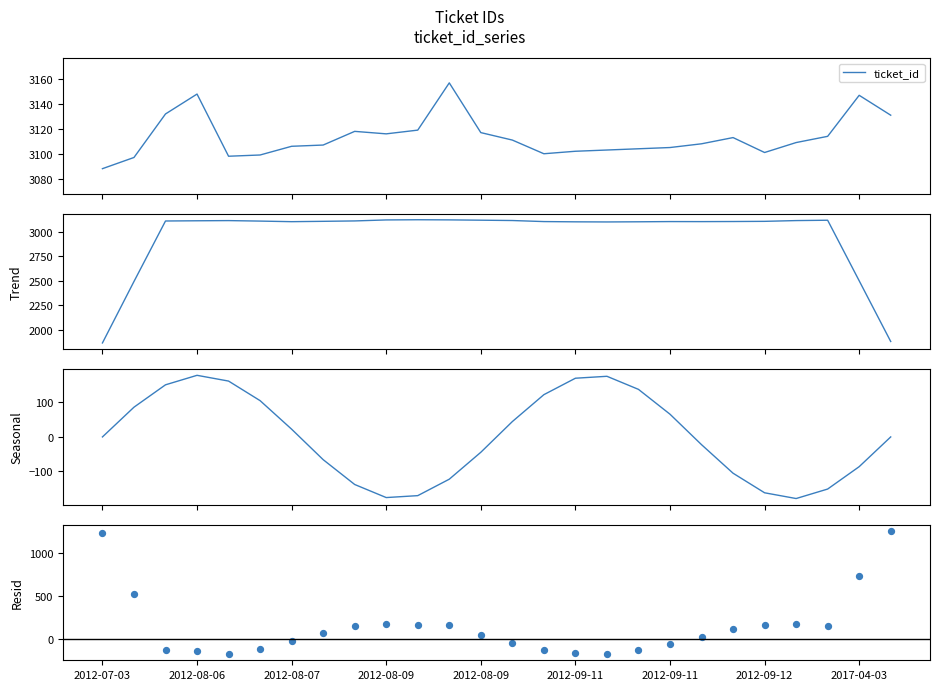

At how many categories does at least one series exceed 817?

26